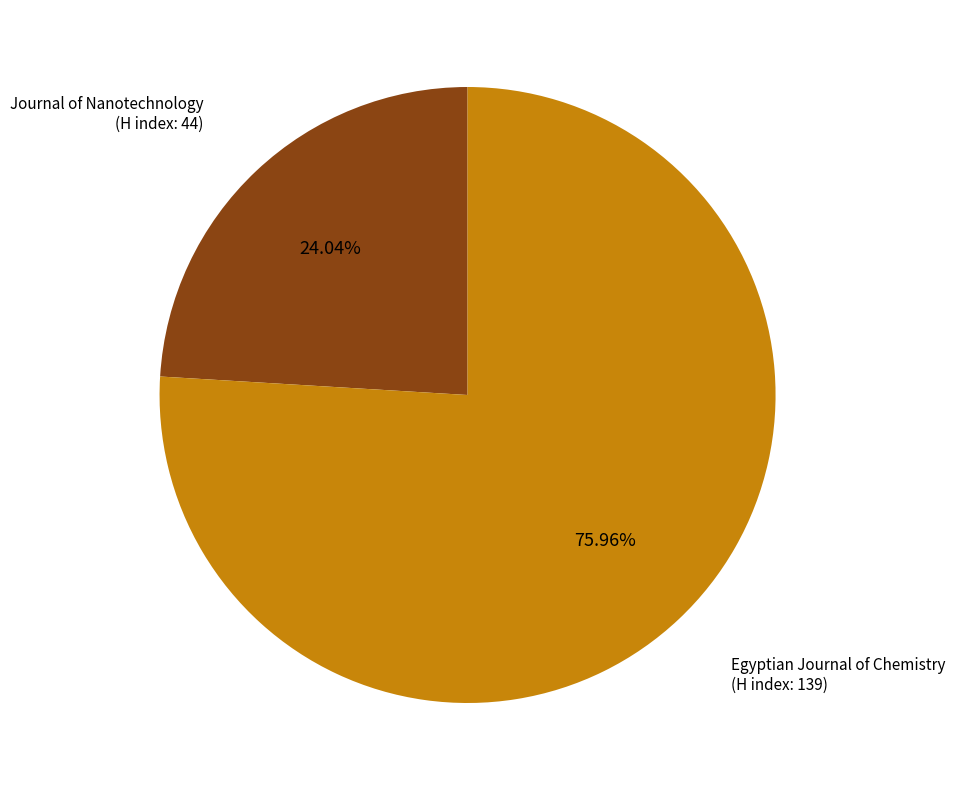

Is there any slice that represents more than half of the pie?

Yes